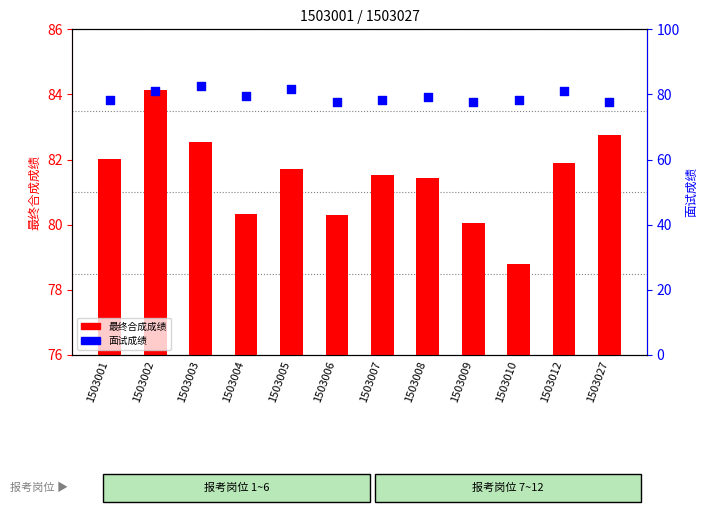

Which series reaches the minimum Y coordinate?

最终合成成绩